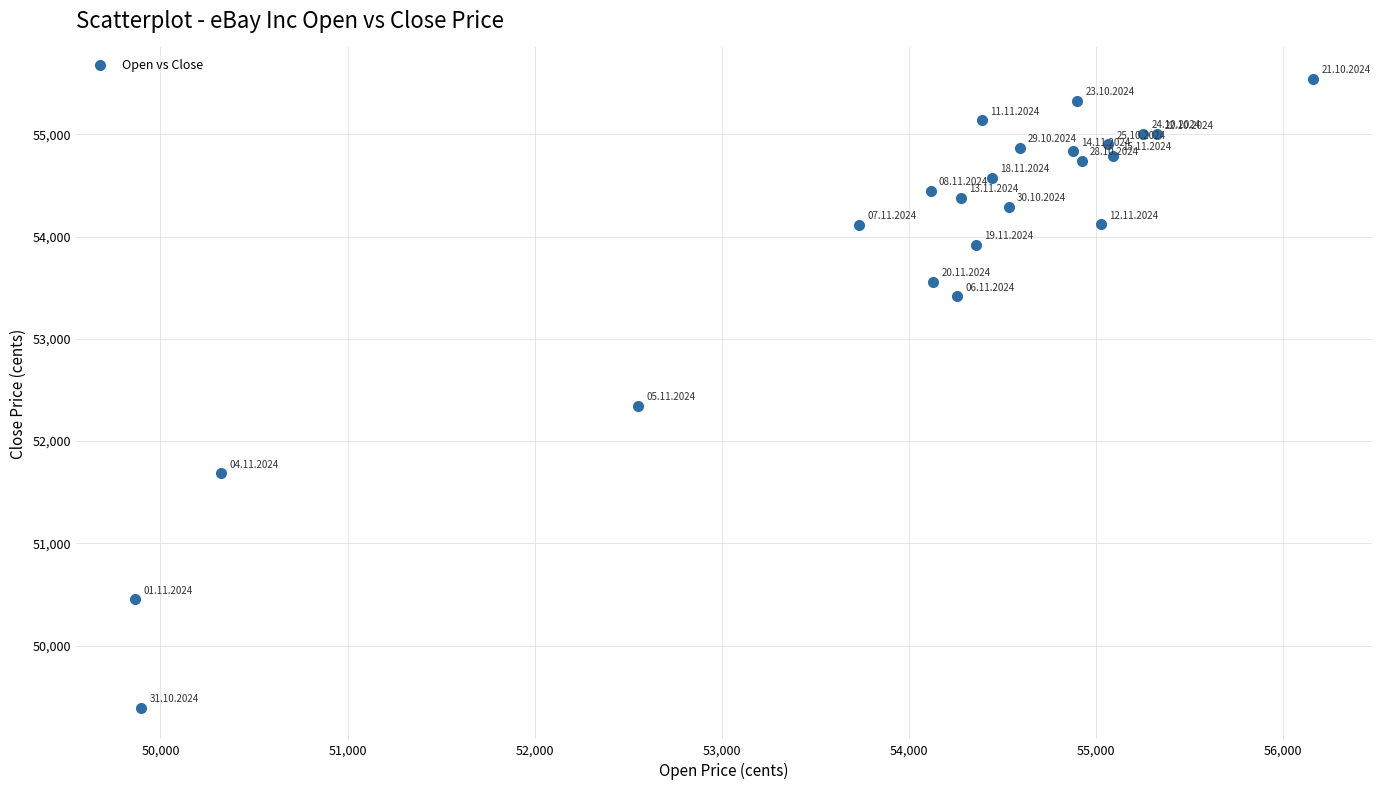

What is the range of Y values (max minus min)?

6149